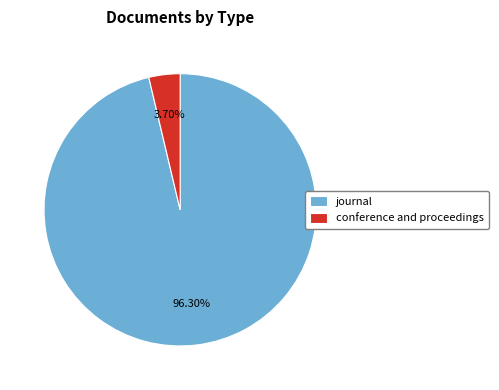

To the nearest percent, what percentage of the pie is conference and proceedings?

4%